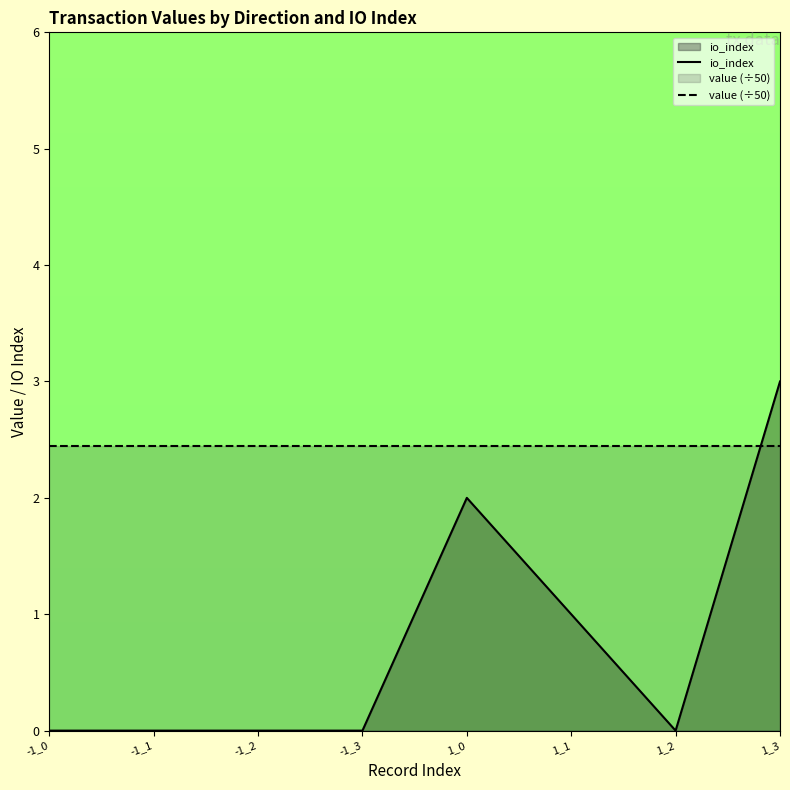

What is the total value across all series at -1_0?

2.4